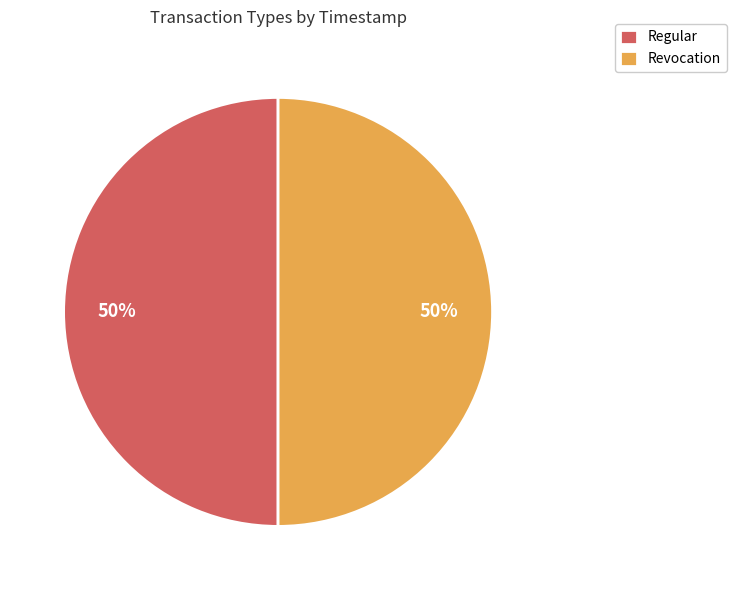

To the nearest percent, what is the combined percentage of Revocation and Regular?

100%